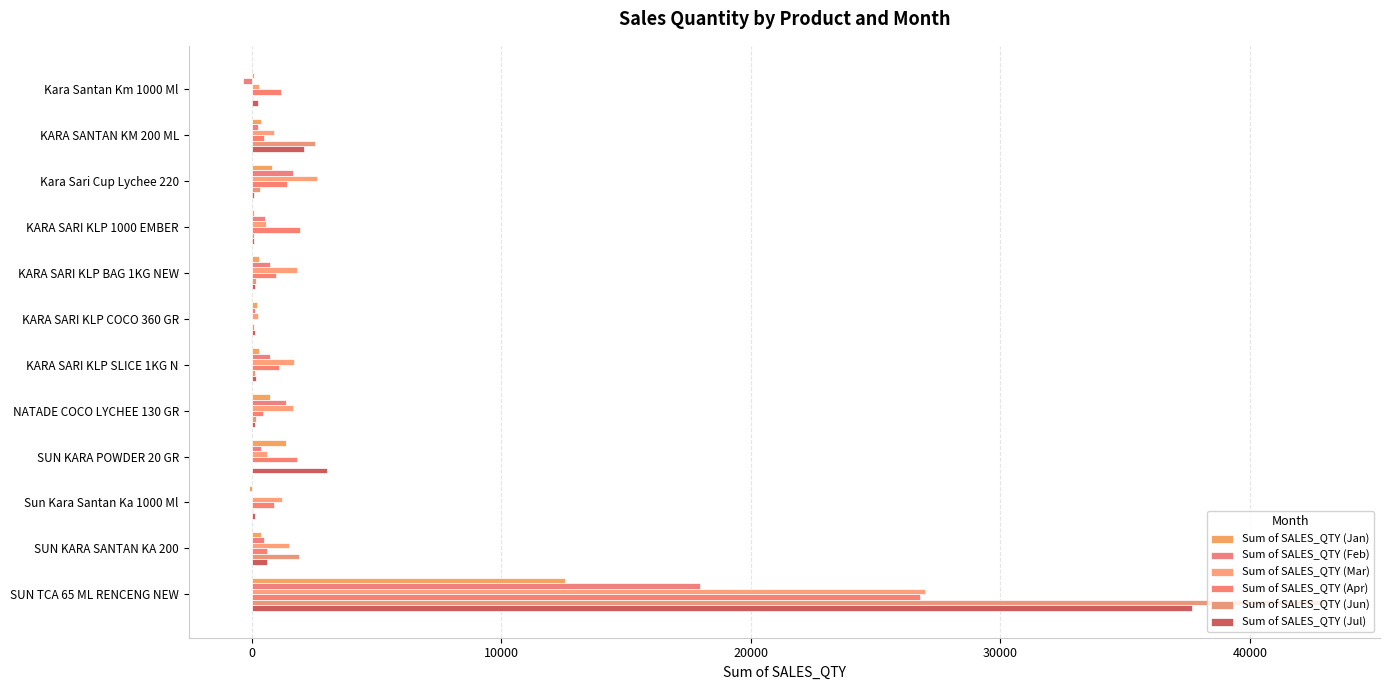

Count the number of categories in the chart.

12